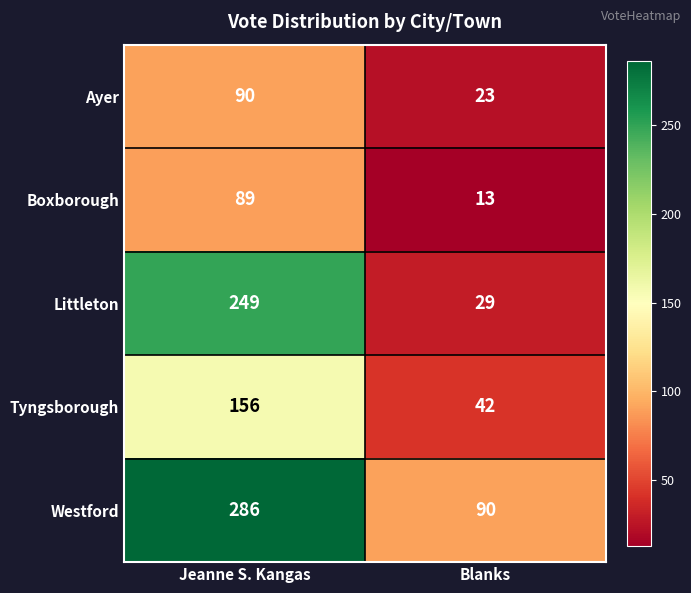

What is the difference between the highest and lowest values at Blanks?

77